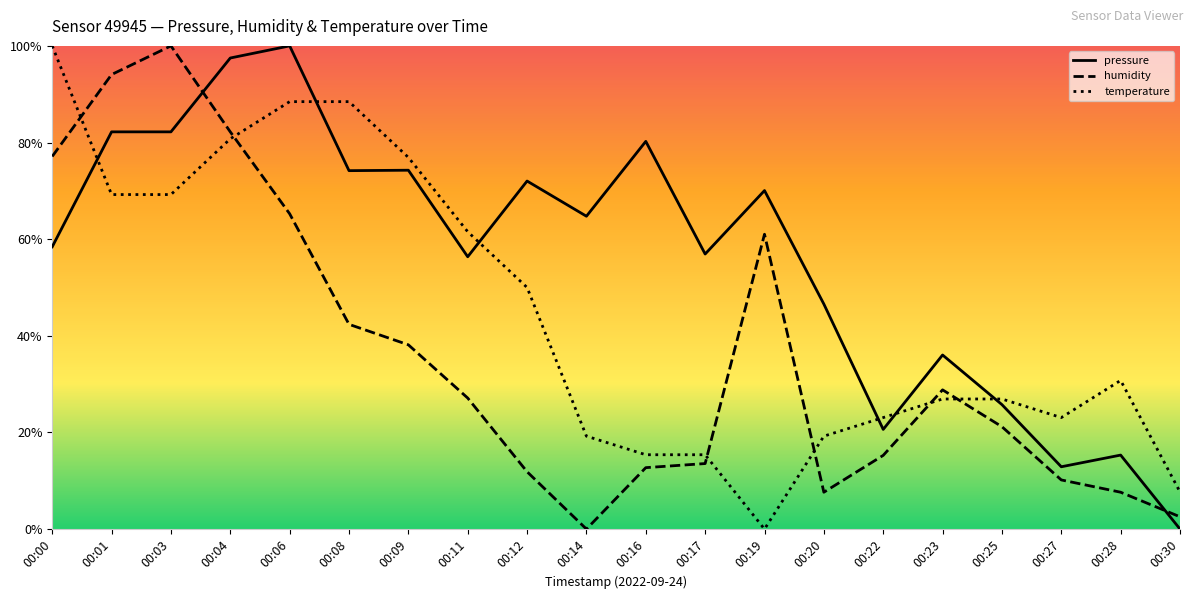

Read the humidity value at 00:06.

65.3